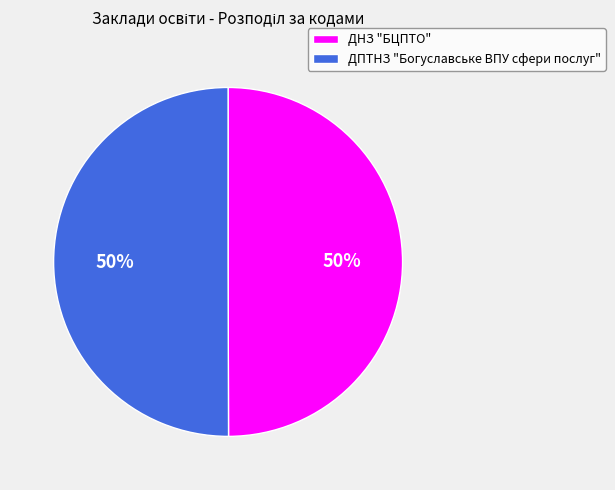

Approximately how many times larger is the value at ДПТНЗ "Богуславське ВПУ сфери послуг" compared to ДНЗ "БЦПТО"?

1.0